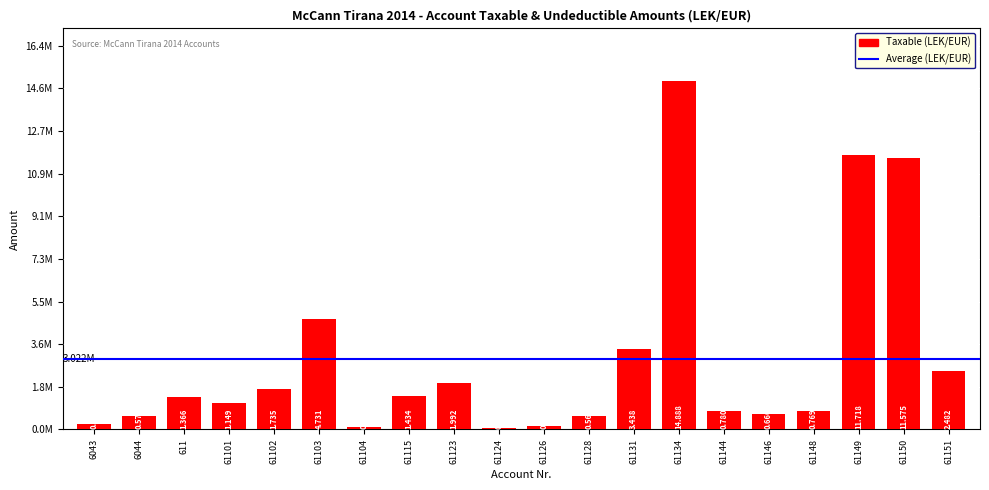

Which label corresponds to the smallest value in the chart?

61124